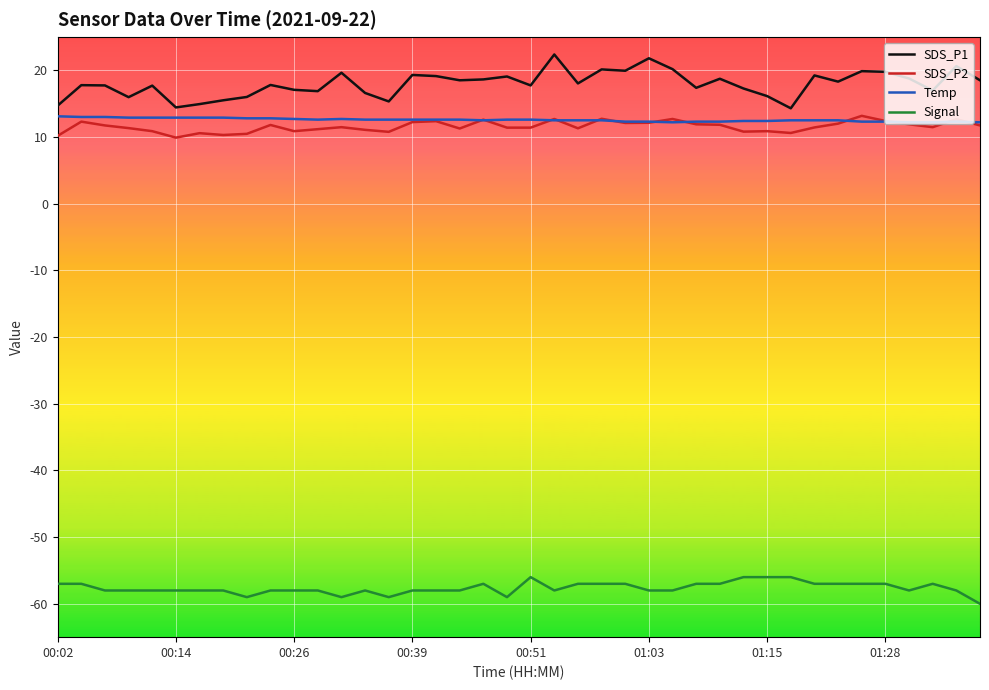

Which series has the widest spread of values?

SDS_P1